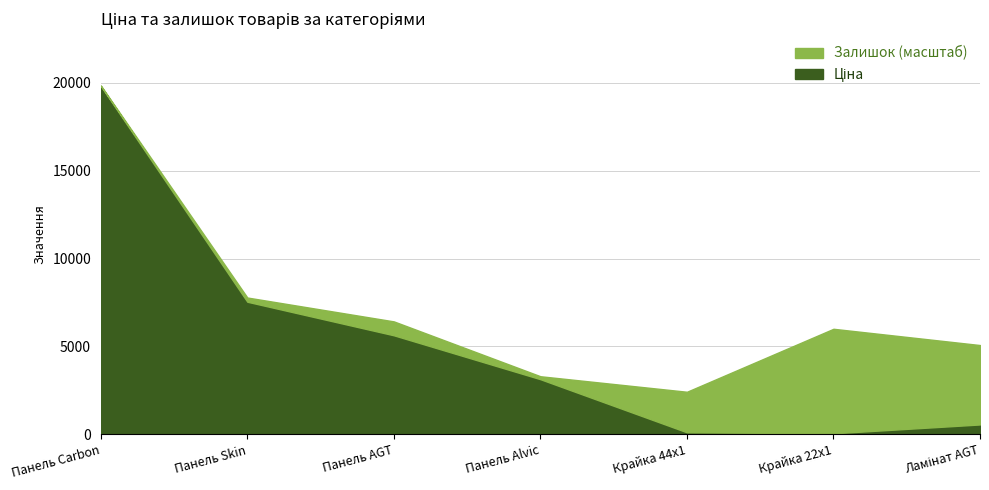

What is the label of the 7th point from the right?

Панель Carbon